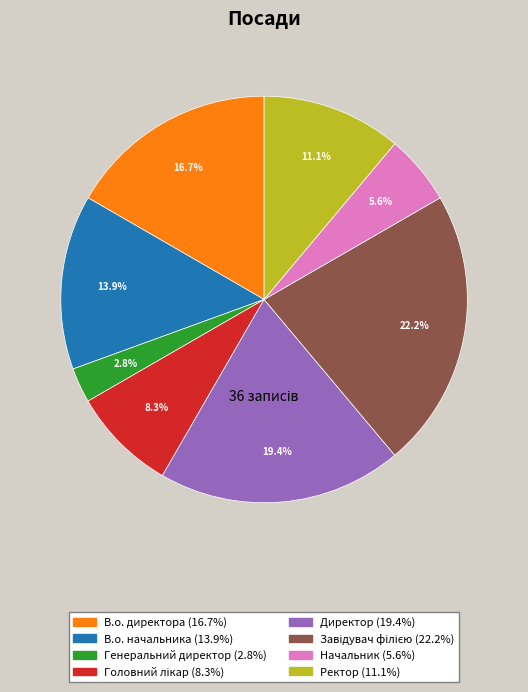

Which slice is the smallest?

Генеральний директор